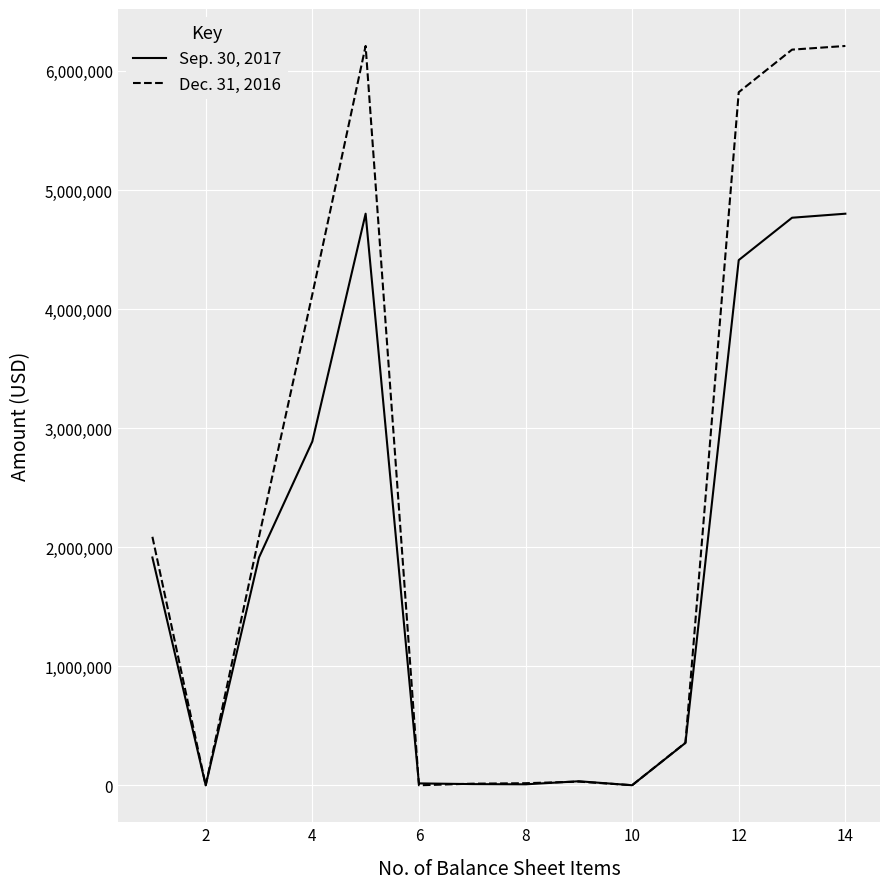

Which series has the widest spread of values?

Dec. 31, 2016